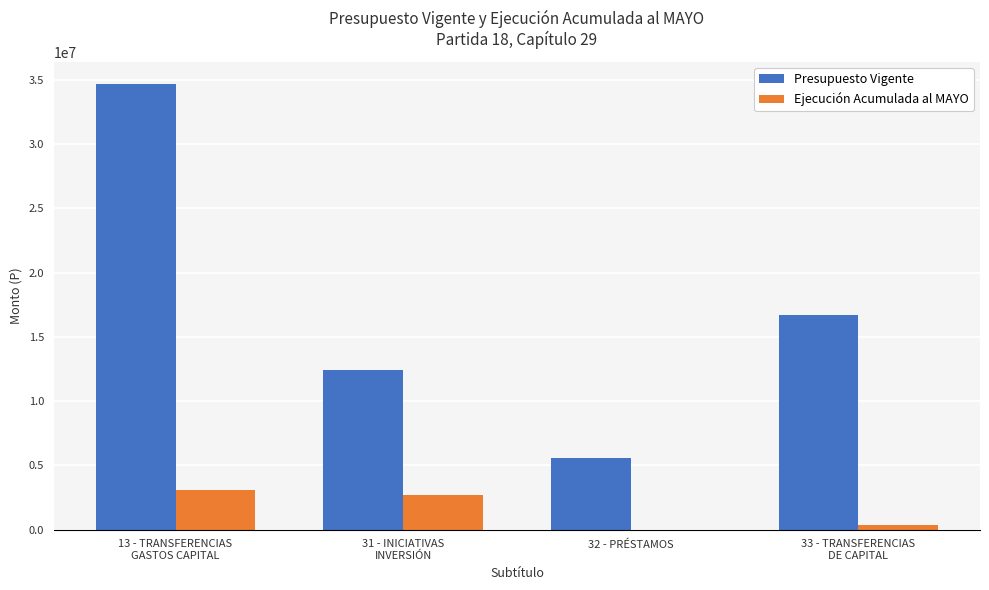

Is the value of Ejecución Acumulada al MAYO at 31 - INICIATIVAS
INVERSIÓN greater than the value of Presupuesto Vigente at 33 - TRANSFERENCIAS
DE CAPITAL?

No